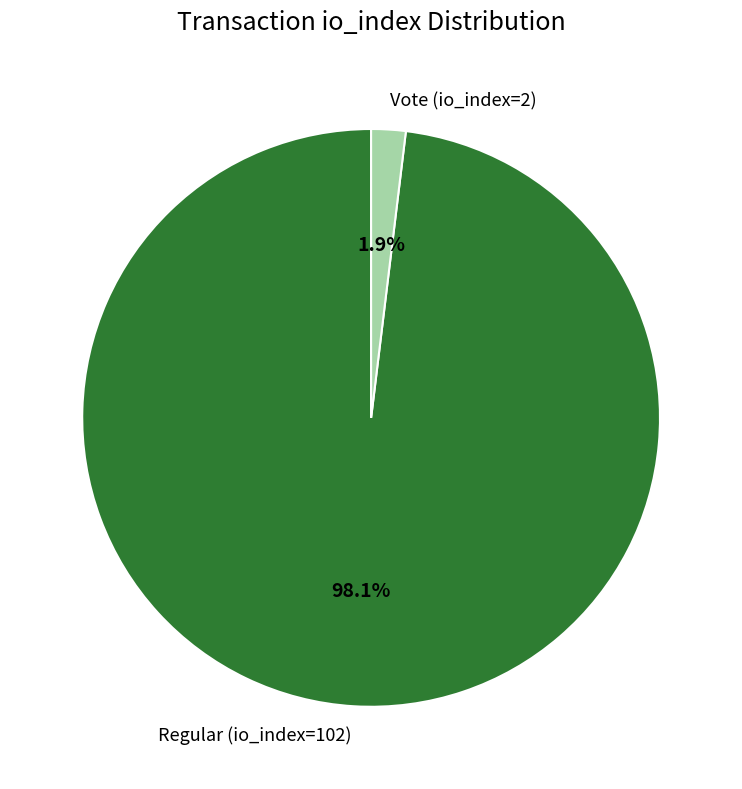

True or false: Vote (io_index=2) accounts for 16% of the total.

False